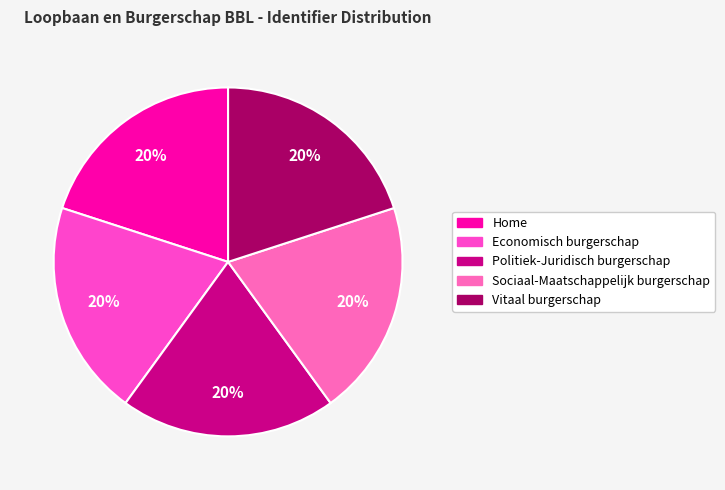

To the nearest percent, what is the combined percentage of Home and Economisch burgerschap?

40%